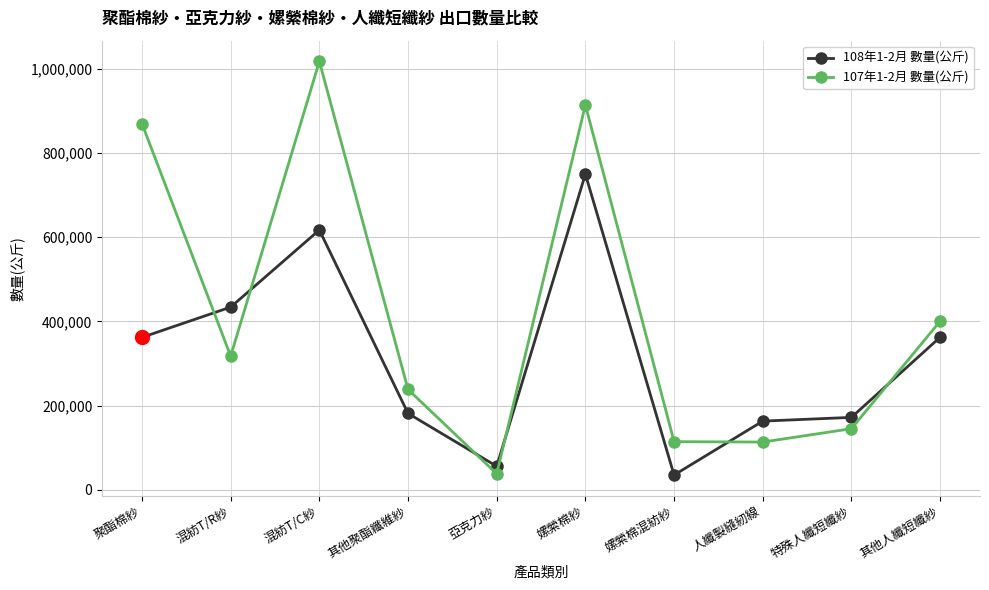

What is the spread (max minus min) of values at 其他聚酯纖維紗?

56871